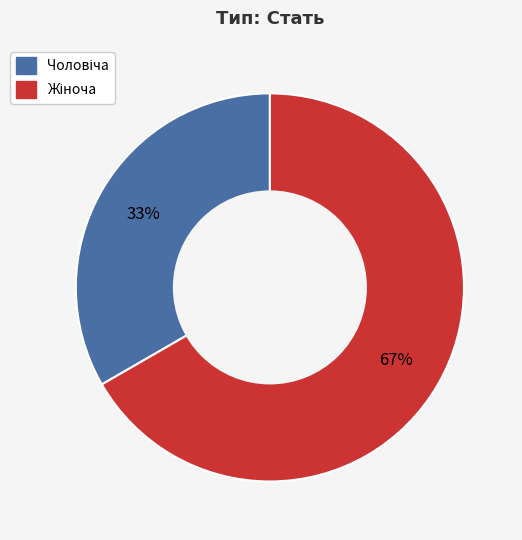

Does any single category account for the majority?

Yes